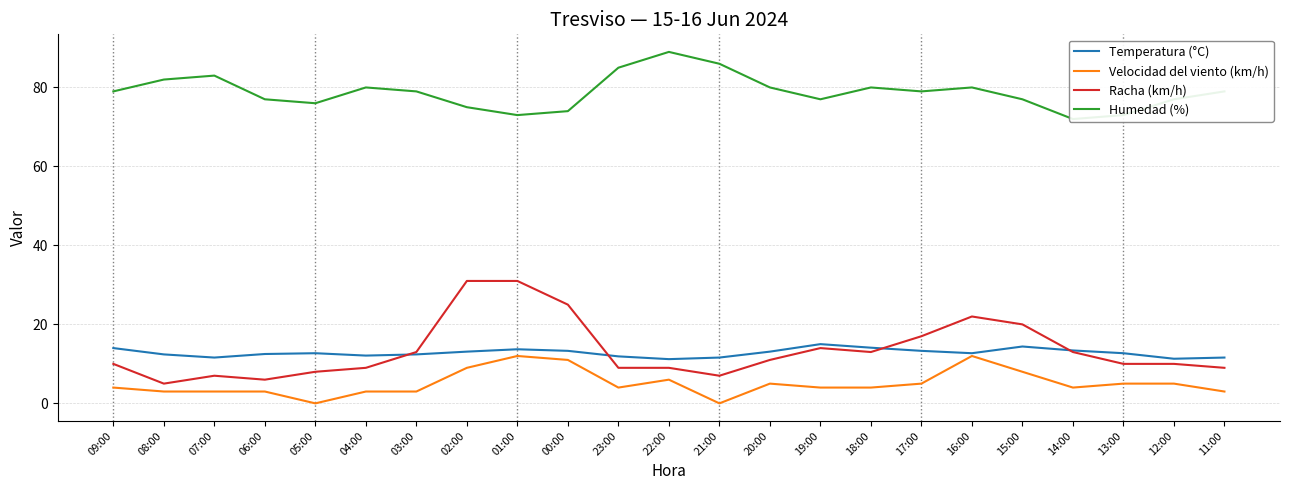

How many interior local valleys does the Temperatura (°C) series have?

5